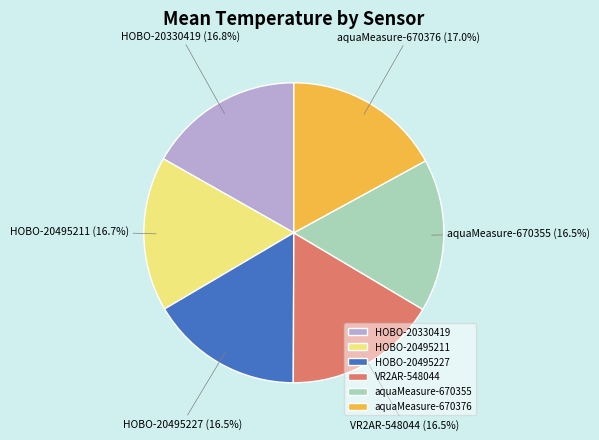

How much of the chart is everything except VR2AR-548044?

83.5%